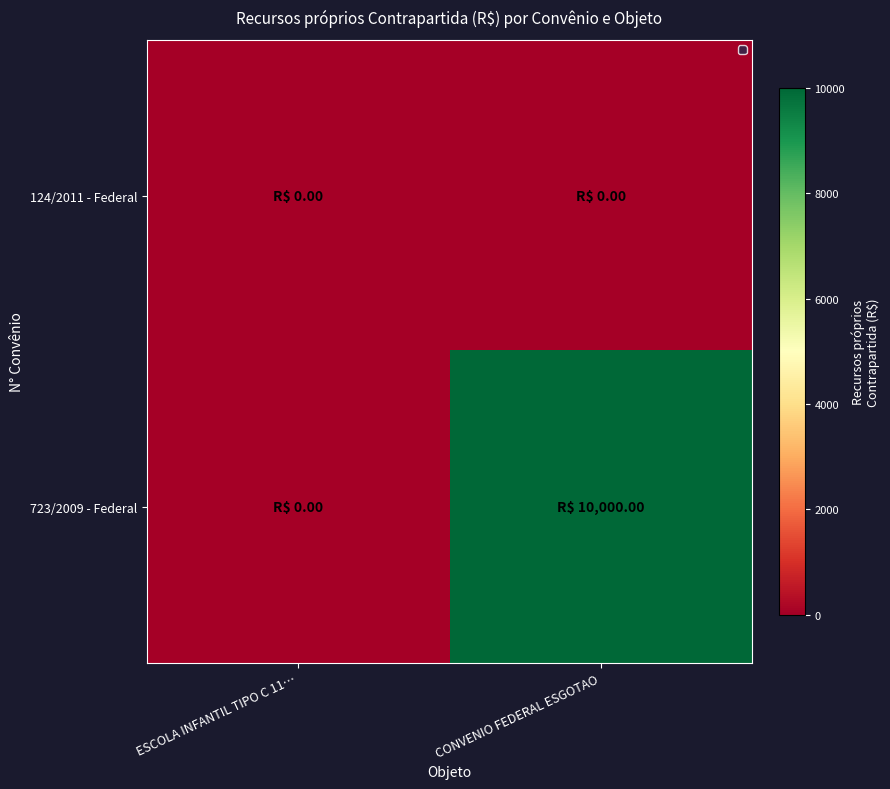

Rank the series by their average value, from lowest to highest.

124/2011 - Federal, 723/2009 - Federal